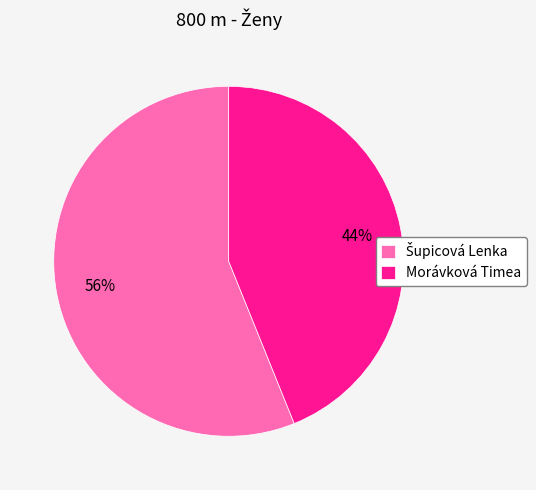

To the nearest percent, what is the average slice percentage?

50%